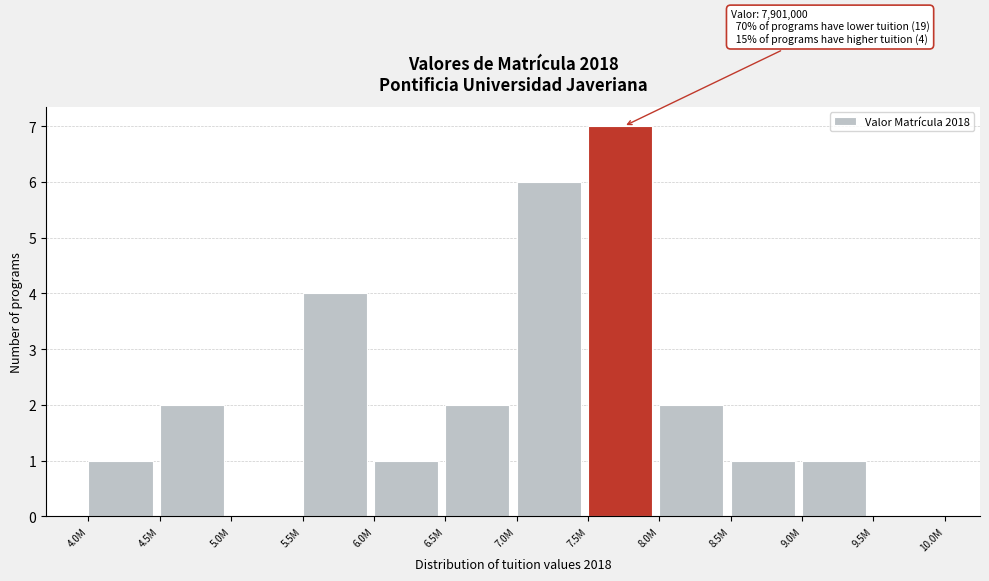

Reading left to right, what are all the values shown in this chart?

4.0M=1	4.5M=2	5.0M=0	5.5M=4	6.0M=1	6.5M=2	7.0M=6	7.5M=7	8.0M=2	8.5M=1	9.0M=1	9.5M=0